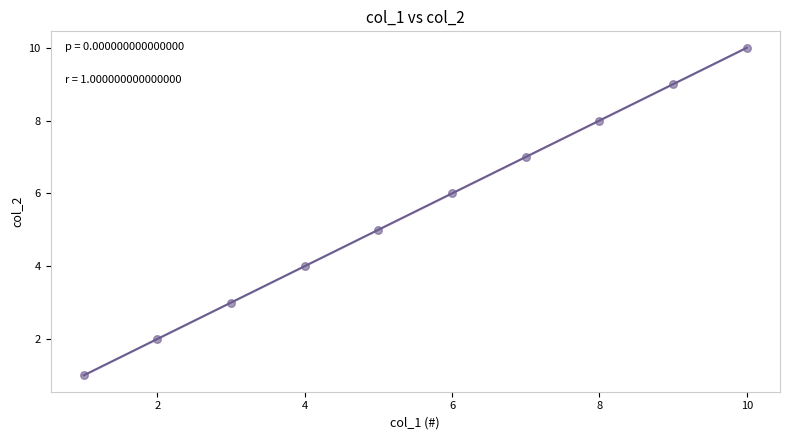

What is the average X value?

6